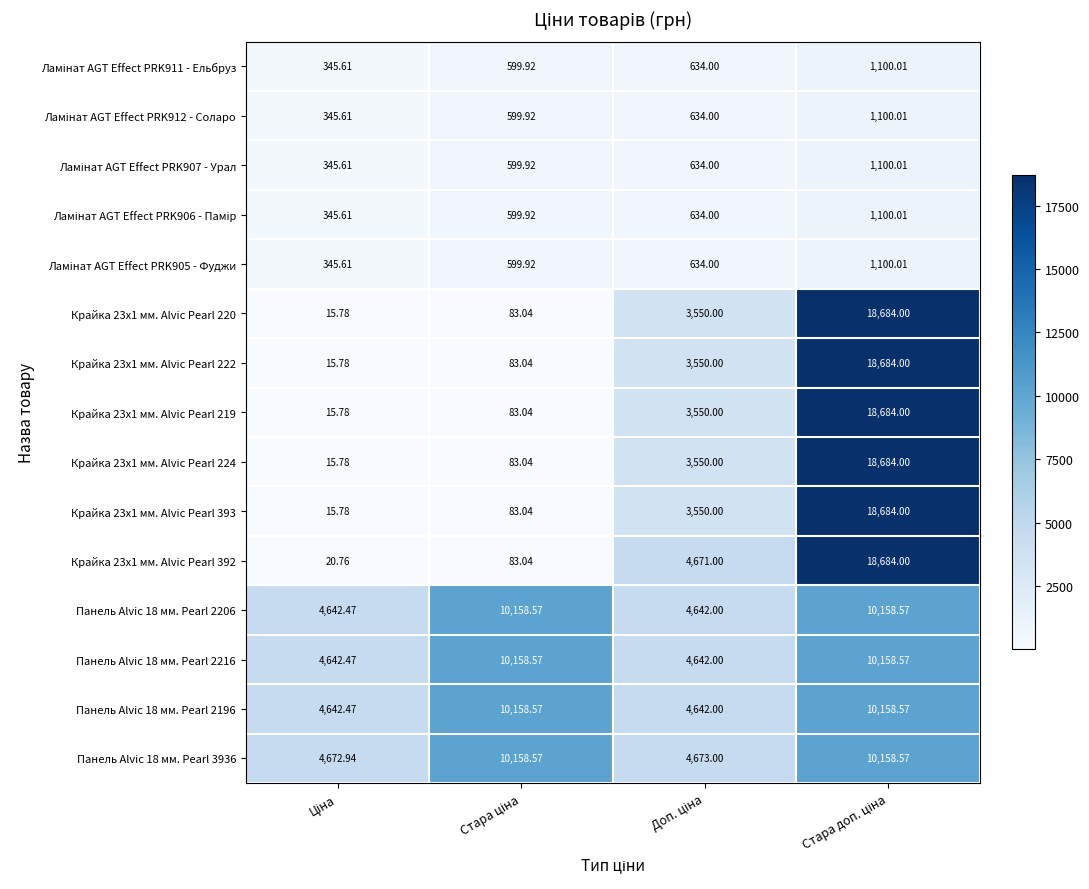

How many data points in Панель Alvic 18 мм. Pearl 2216 are above 10158?

2